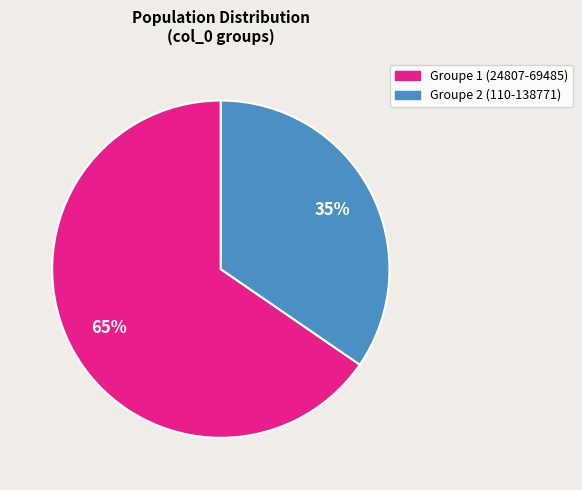

How many segments does this pie chart have?

2